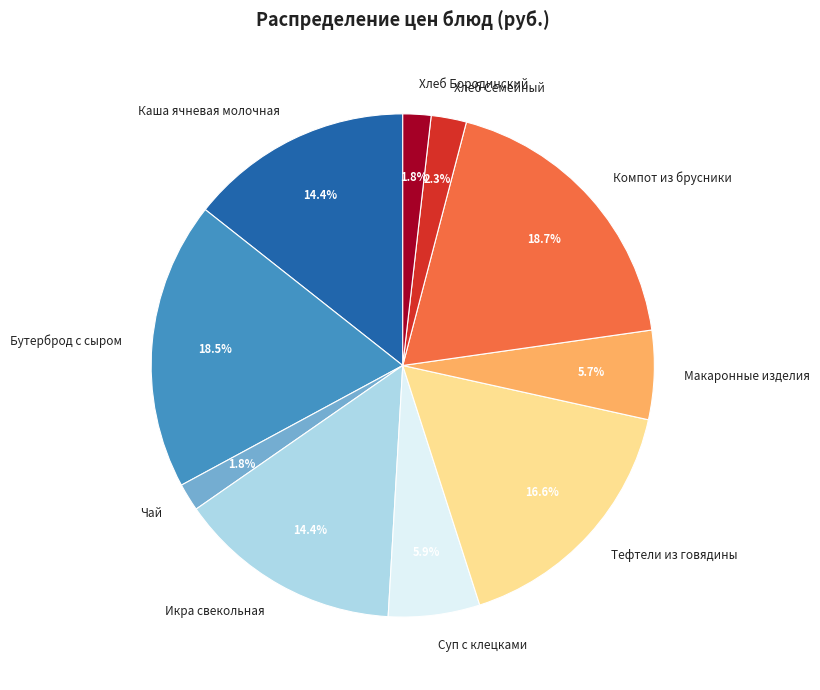

To the nearest percent, what portion does Компот из брусники represent?

19%